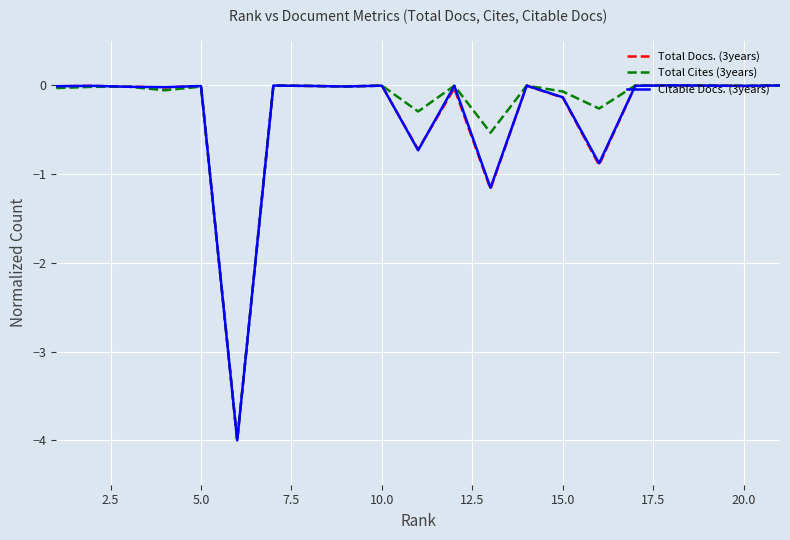

What is the smallest value displayed?

-4.0